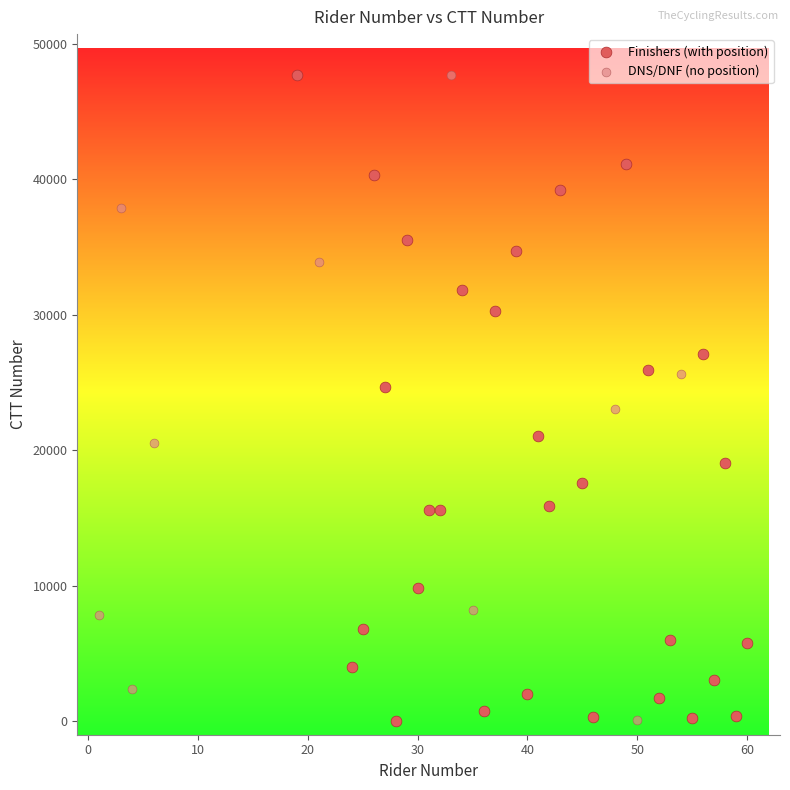

What are all the series names shown in the legend?

Finishers (with position), DNS/DNF (no position)